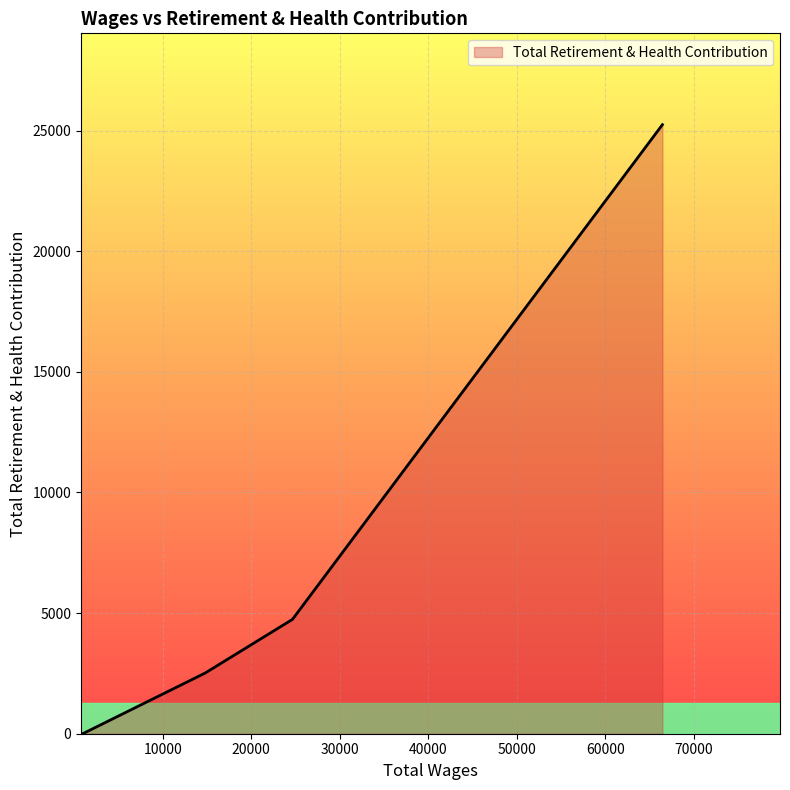

What is the difference between the maximum and second lowest values?

22726